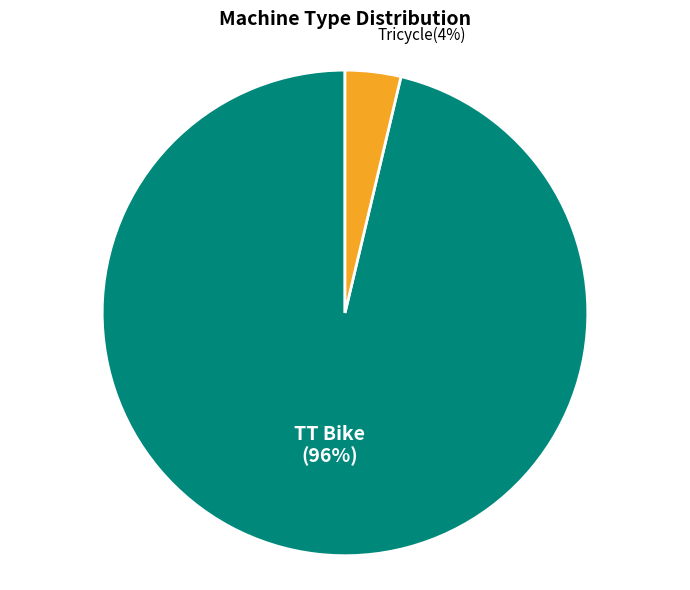

To the nearest percent, what is the combined percentage of TT Bike and Tricycle?

100%